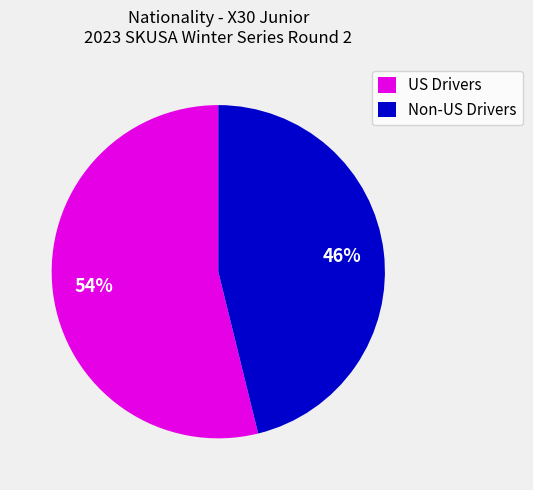

To the nearest percent, what is the average slice percentage?

50%